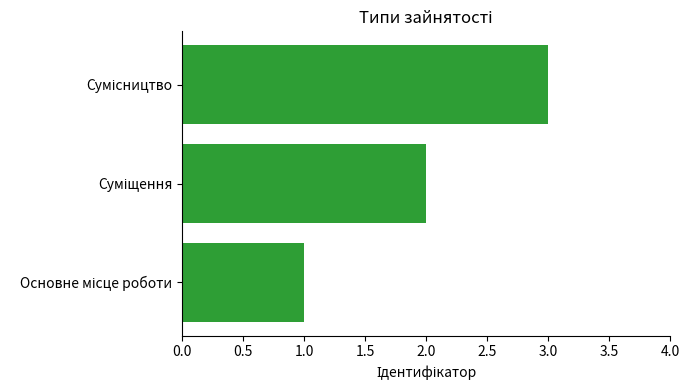

What is the maximum value shown in the chart?

3